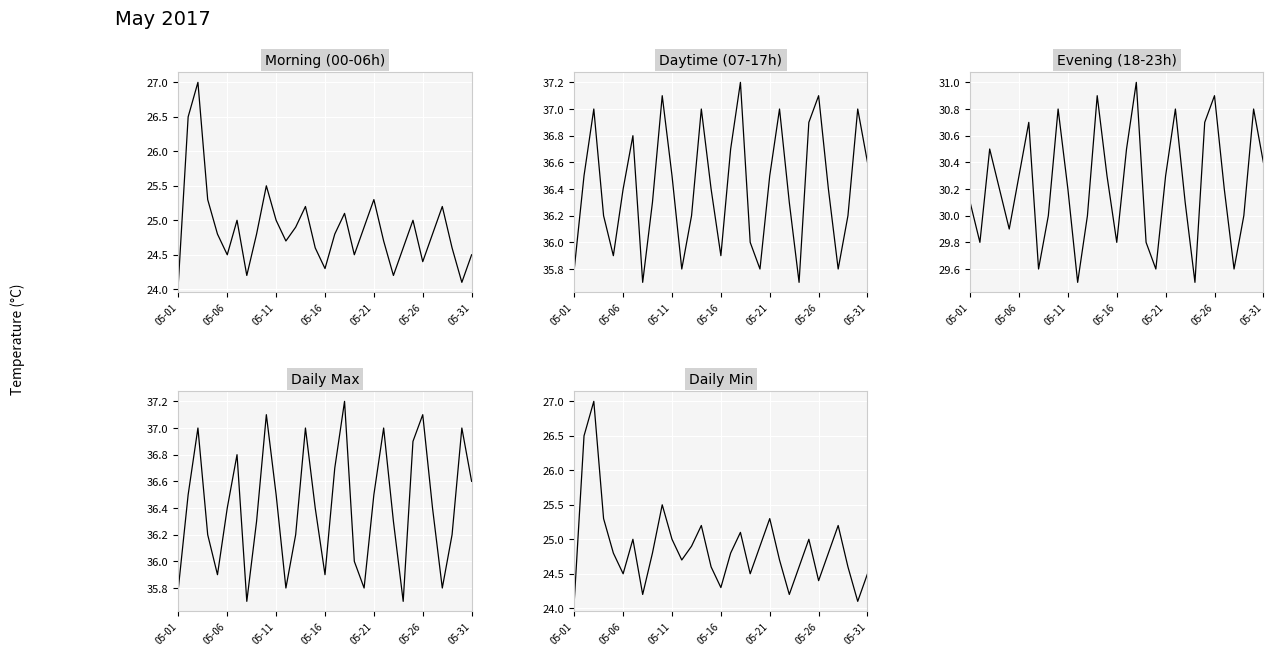

Reading right to left, extract all data points from this chart.

Morning (00-06h): 24.5	24.1	24.6	25.2	24.8	24.4	25.0	24.6	24.2	24.7	25.3	24.9	24.5	25.1	24.8	24.3	24.6	25.2	24.9	24.7	25.0	25.5	24.8	24.2	25.0	24.5	24.8	25.3	27.0	26.5	24.1
Daytime (07-17h): 36.6	37.0	36.2	35.8	36.4	37.1	36.9	35.7	36.3	37.0	36.5	35.8	36.0	37.2	36.7	35.9	36.4	37.0	36.2	35.8	36.5	37.1	36.3	35.7	36.8	36.4	35.9	36.2	37.0	36.5	35.8
Evening (18-23h): 30.4	30.8	30.0	29.6	30.2	30.9	30.7	29.5	30.1	30.8	30.3	29.6	29.8	31.0	30.5	29.8	30.3	30.9	30.0	29.5	30.2	30.8	30.0	29.6	30.7	30.3	29.9	30.2	30.5	29.8	30.1
Daily Max: 36.6	37.0	36.2	35.8	36.4	37.1	36.9	35.7	36.3	37.0	36.5	35.8	36.0	37.2	36.7	35.9	36.4	37.0	36.2	35.8	36.5	37.1	36.3	35.7	36.8	36.4	35.9	36.2	37.0	36.5	35.8
Daily Min: 24.5	24.1	24.6	25.2	24.8	24.4	25.0	24.6	24.2	24.7	25.3	24.9	24.5	25.1	24.8	24.3	24.6	25.2	24.9	24.7	25.0	25.5	24.8	24.2	25.0	24.5	24.8	25.3	27.0	26.5	24.1